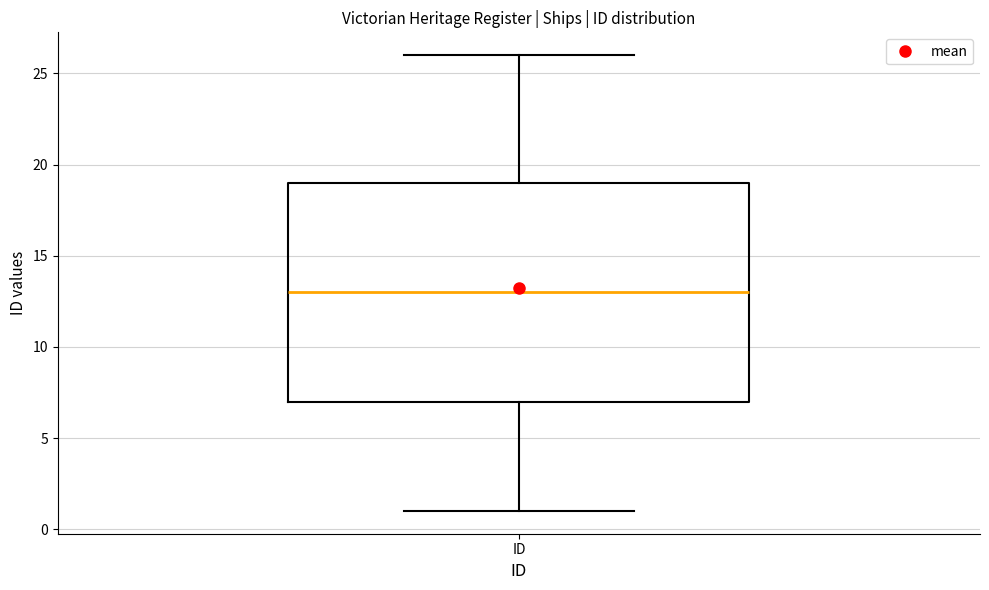

Transcribe this box plot: give where the median line is, the range the box spans, and where the two whiskers end, as read against the y-axis. The values are not printed on the chart, so give them approximately, as read against the axis.

median 13, box 7 to 19, whiskers 1 to 26